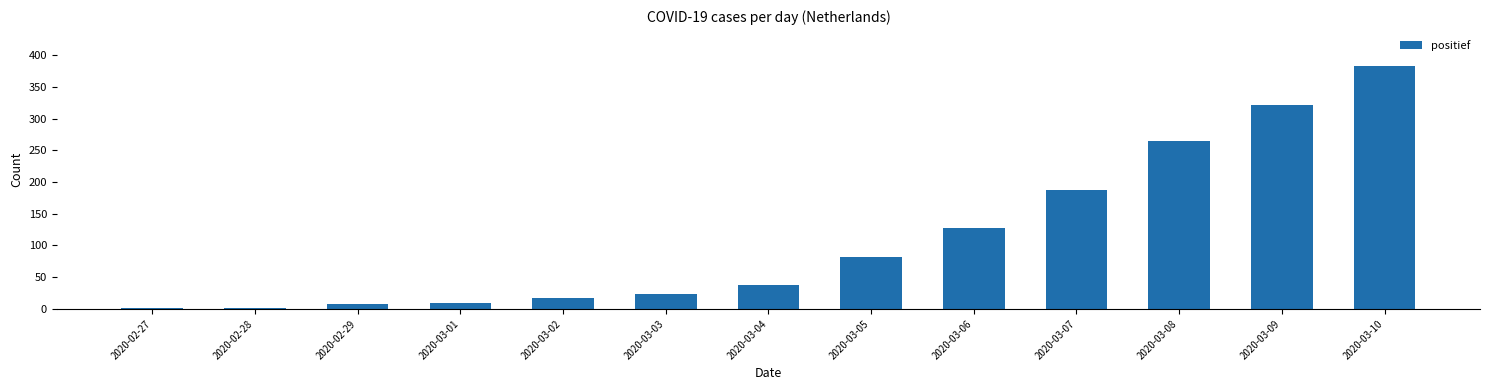

The value at 2020-03-04 is 38. True or false?

True